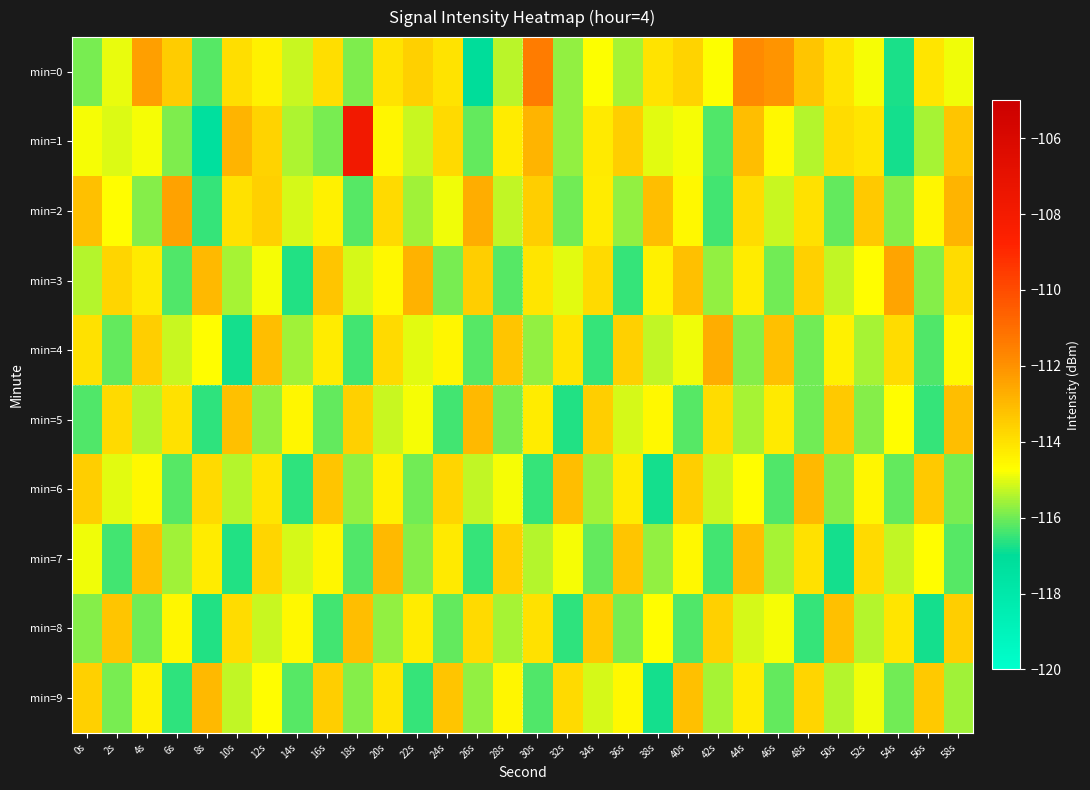

Which series has the largest total across all categories?

min=0